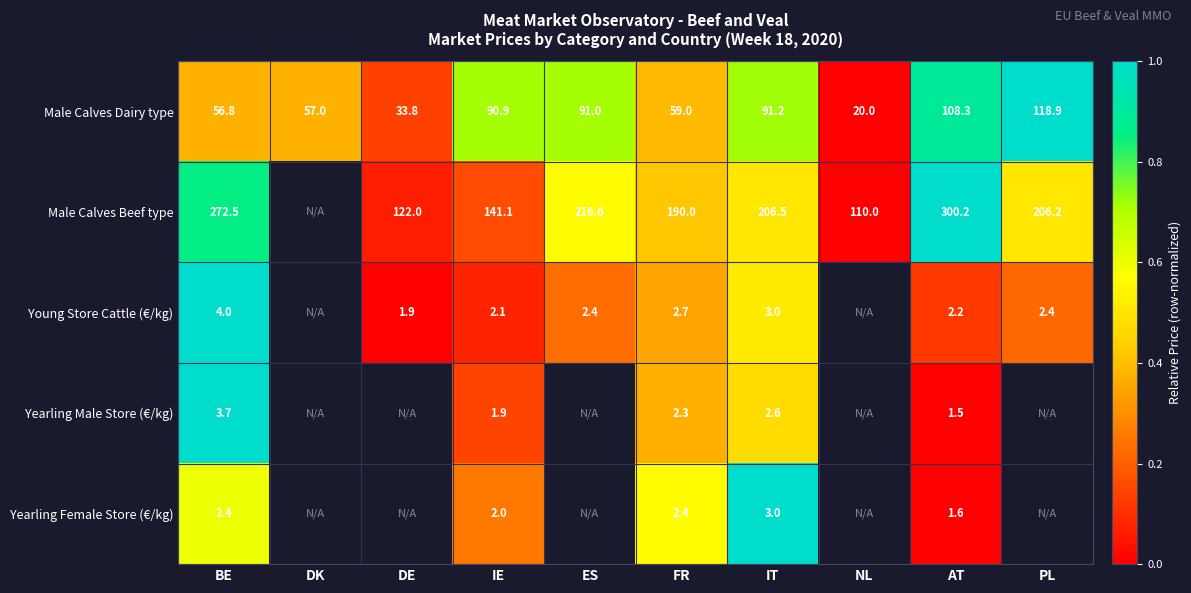

Which category has the highest value across all series?

PL